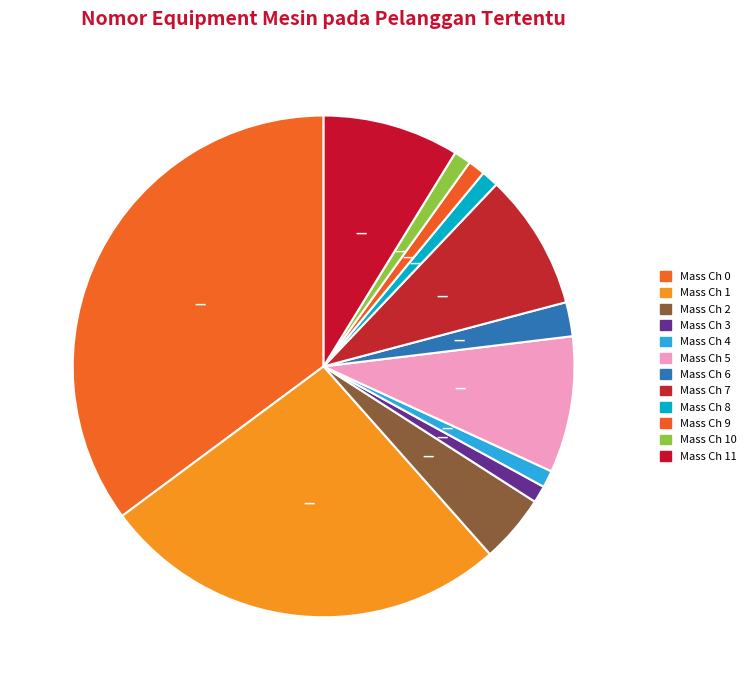

Which slice is the largest?

Mass Channel 0